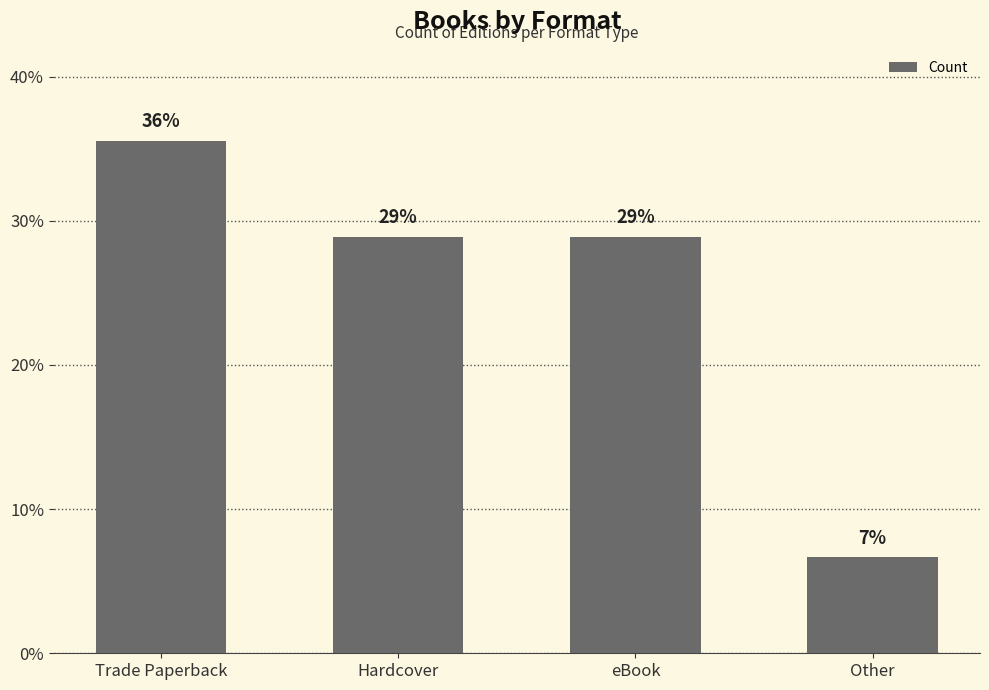

Is it true that the value at Hardcover is 13?

True